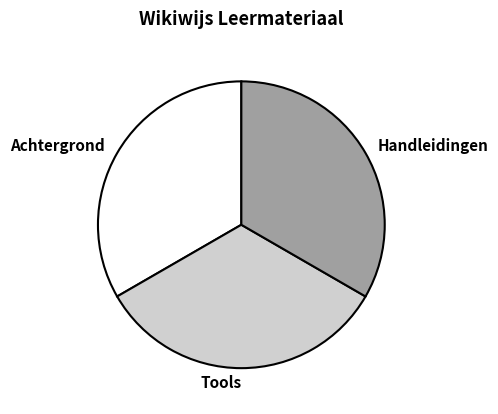

How many segments does this pie chart have?

3